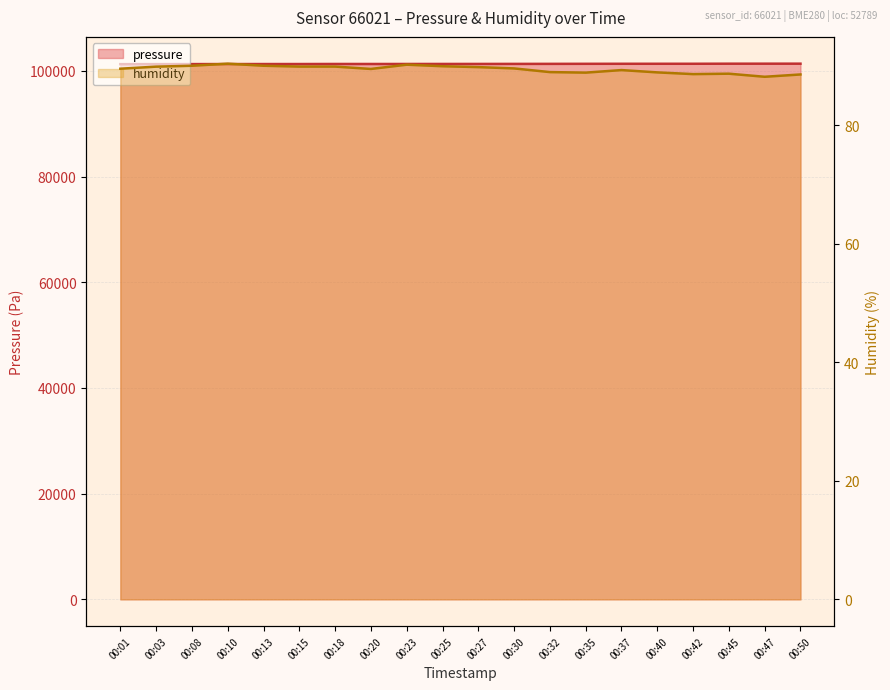

At which category does humidity reach its first local valley?

00:20